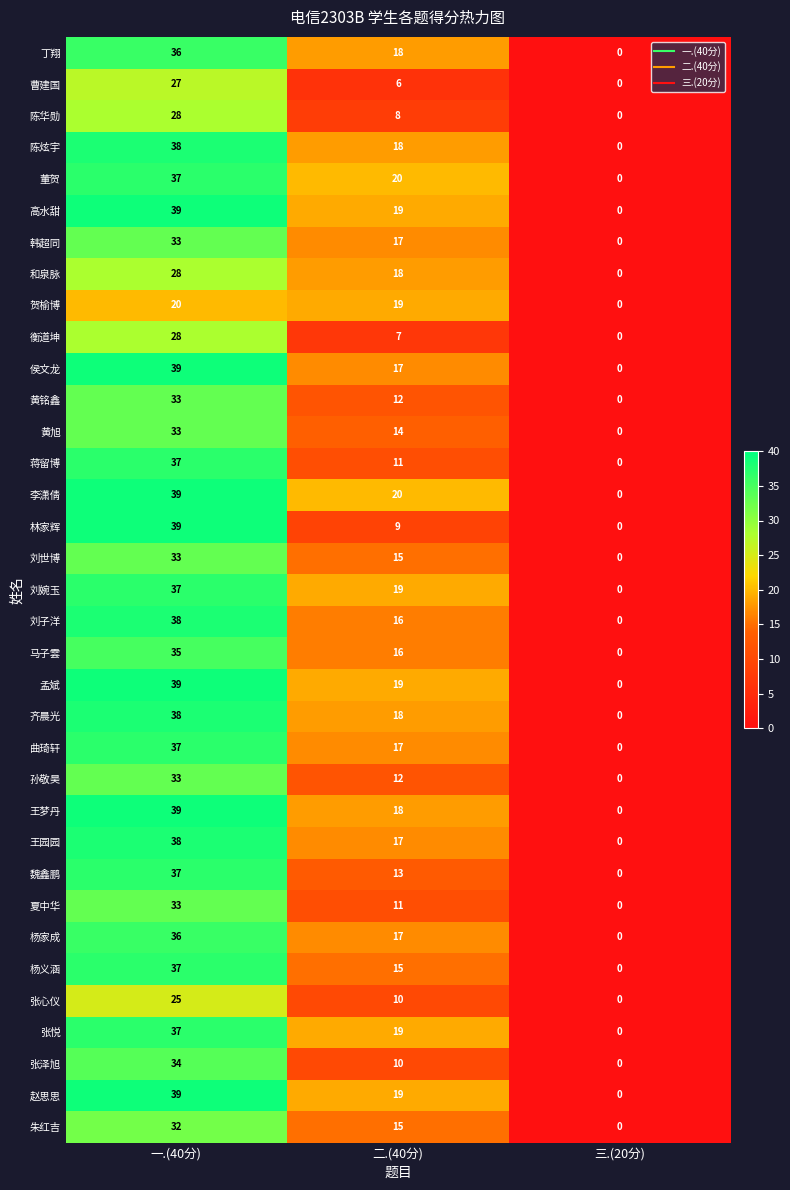

What is the highest value of the 张泽旭 series?

34